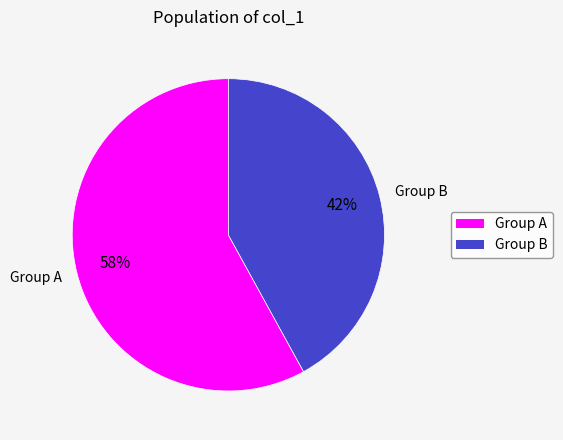

Count the number of slices in the pie.

9